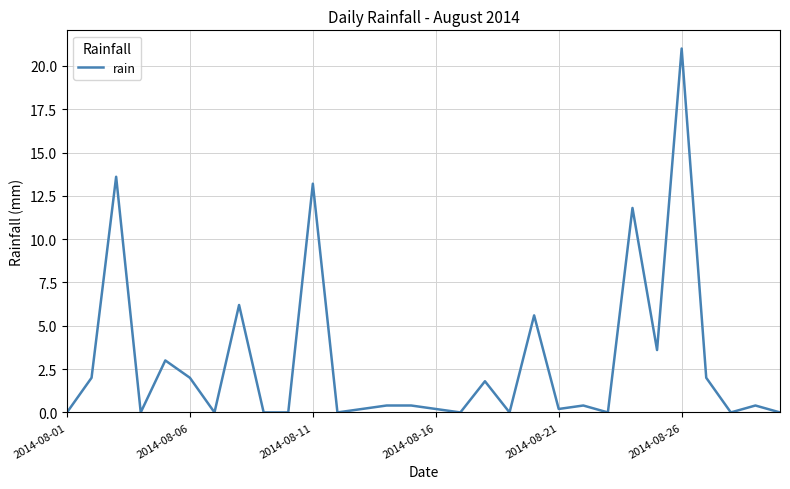

What is the difference between the maximum and minimum values?

21.0